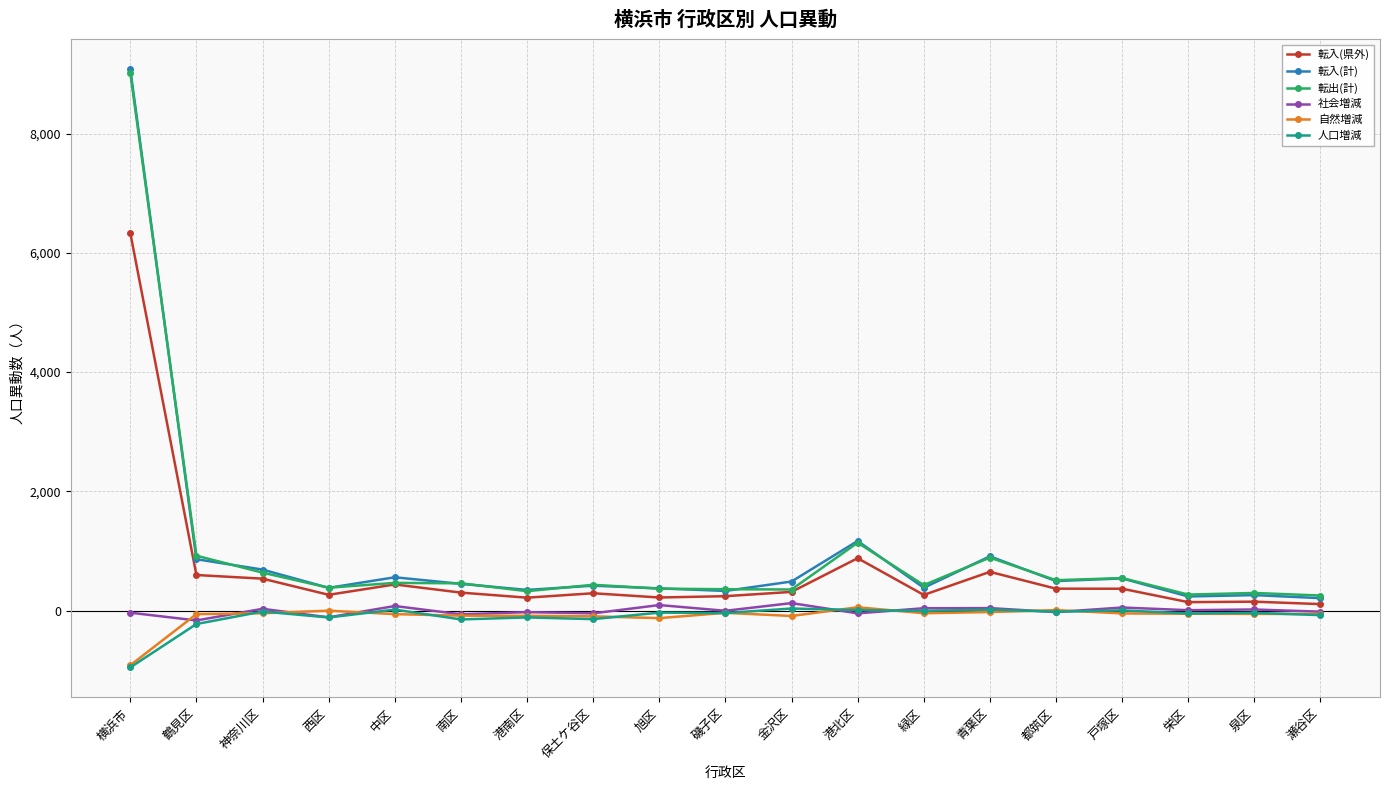

Which label corresponds to the smallest value in the chart?

横浜市